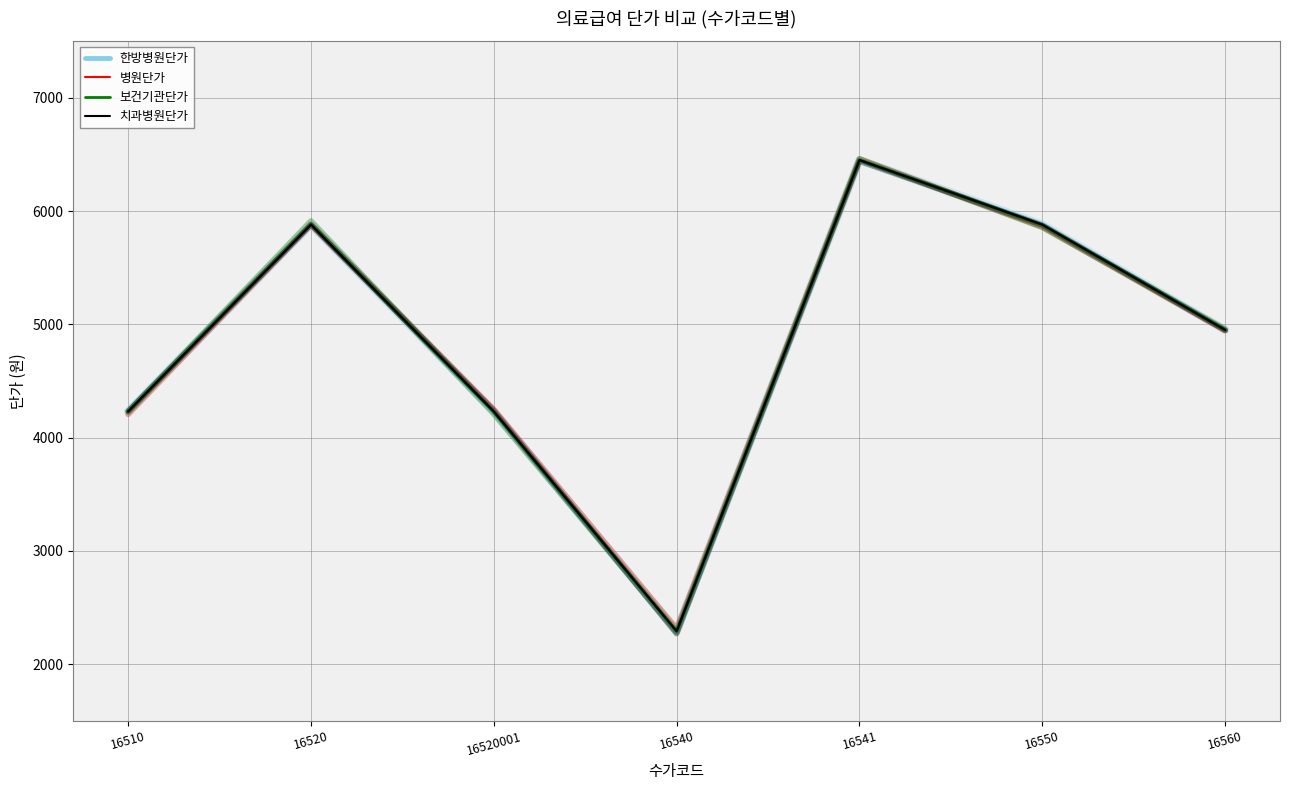

Where does the 한방병원단가 series first go above 4950?

16520